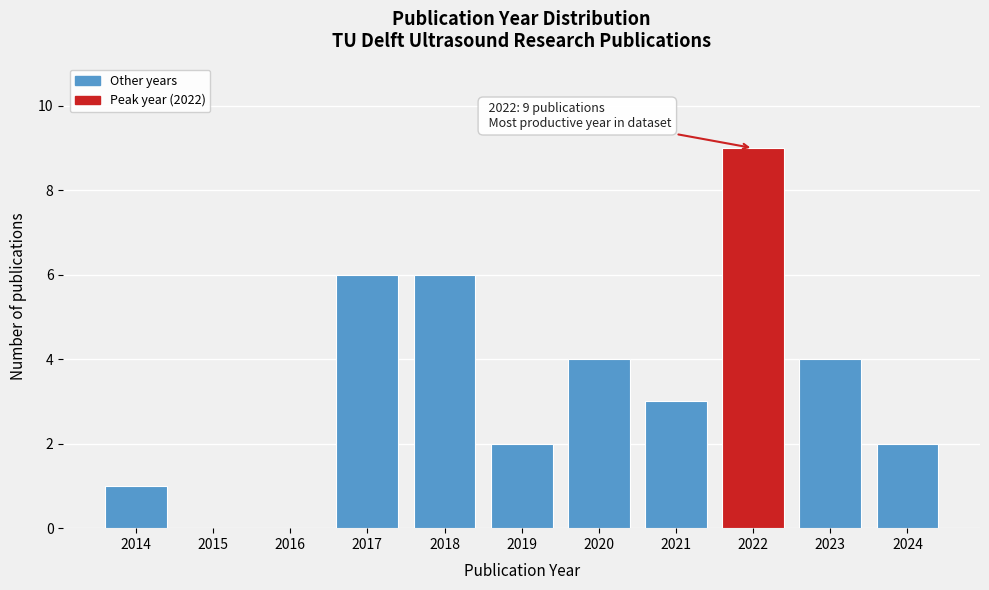

Reading right to left, transcribe all the data shown in this chart.

2024=2	2023=4	2022=9	2021=3	2020=4	2019=2	2018=6	2017=6	2016=0	2015=0	2014=1